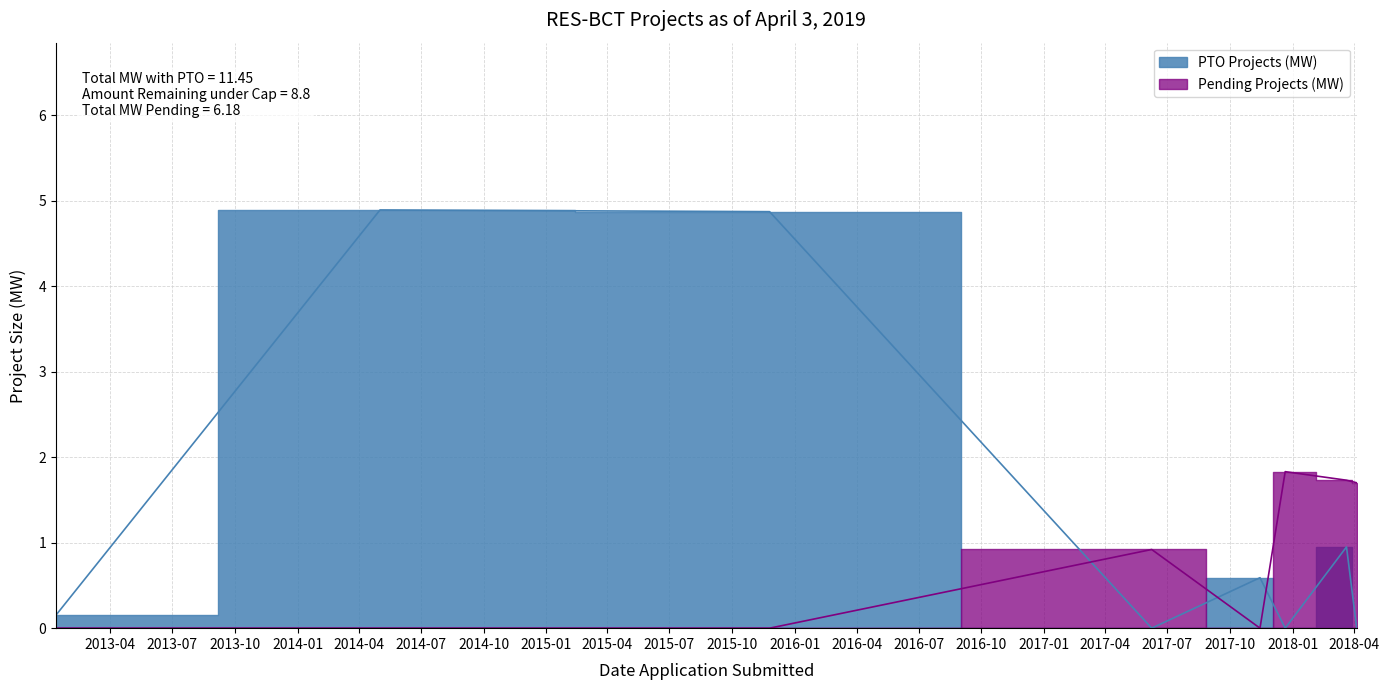

What are all the series names shown in the legend?

PTO Projects (MW), Pending Projects (MW)